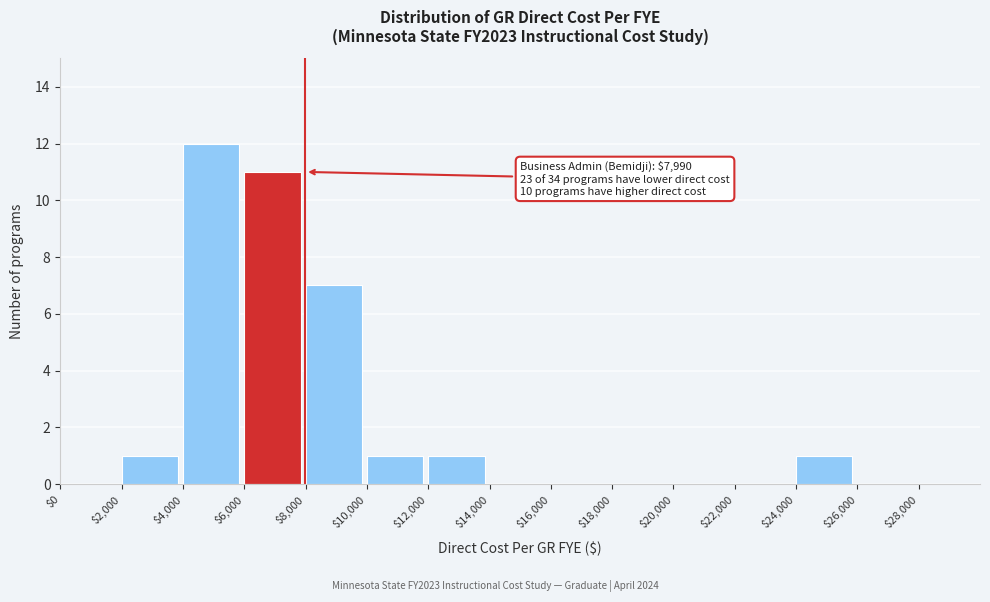

Which range on the x-axis has the tallest bar?

4000 to 6000